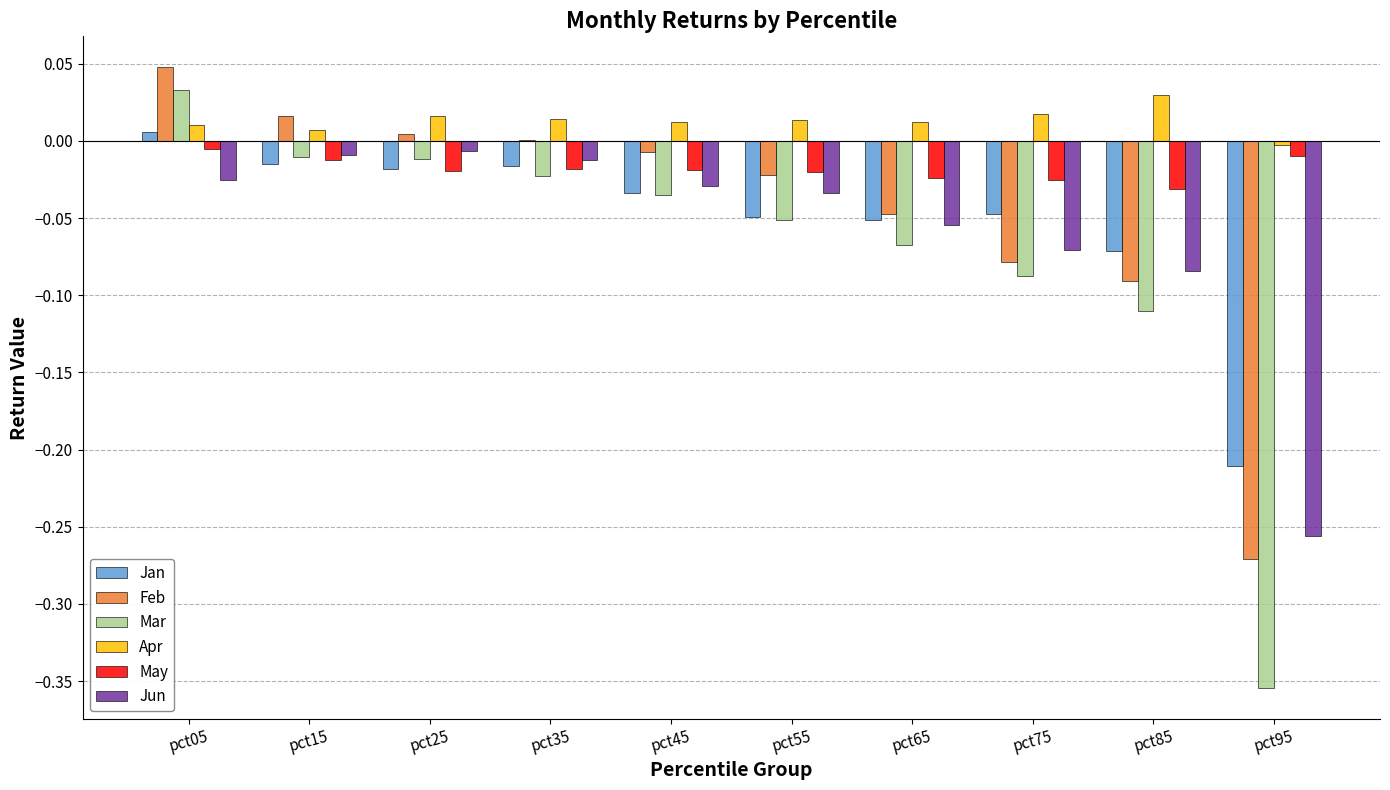

How many categories are shown in the chart?

10